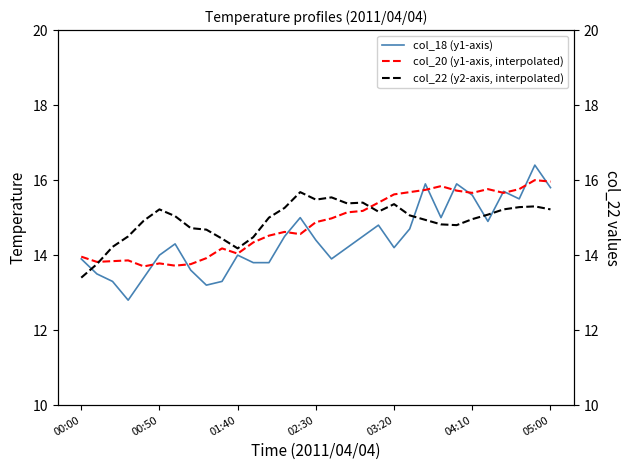

The col_18 (y1-axis) series shows 5.5 at 04:10. True or false?

False